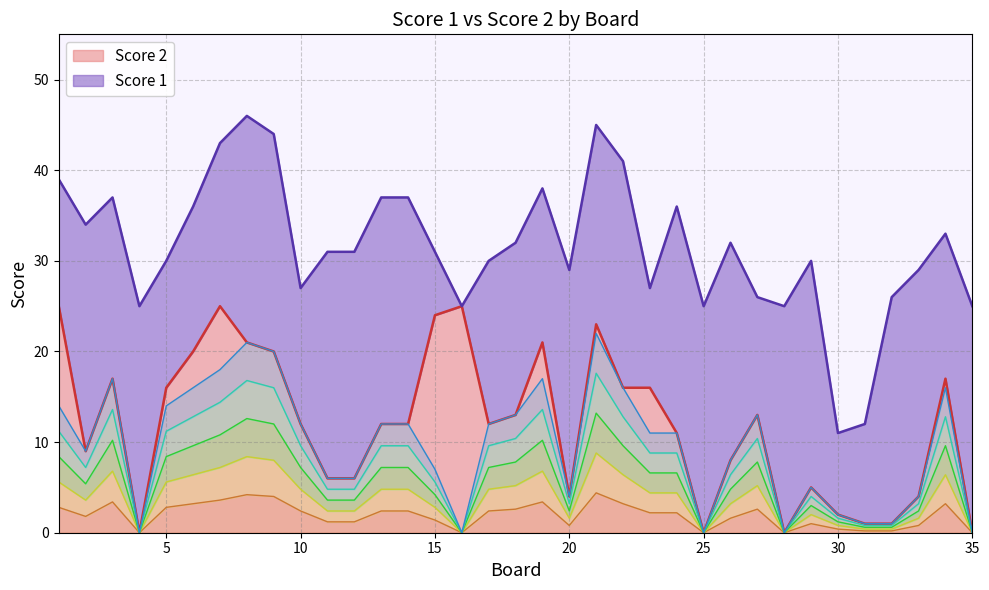

The chart shows a value of 17 at 4. True or false?

False